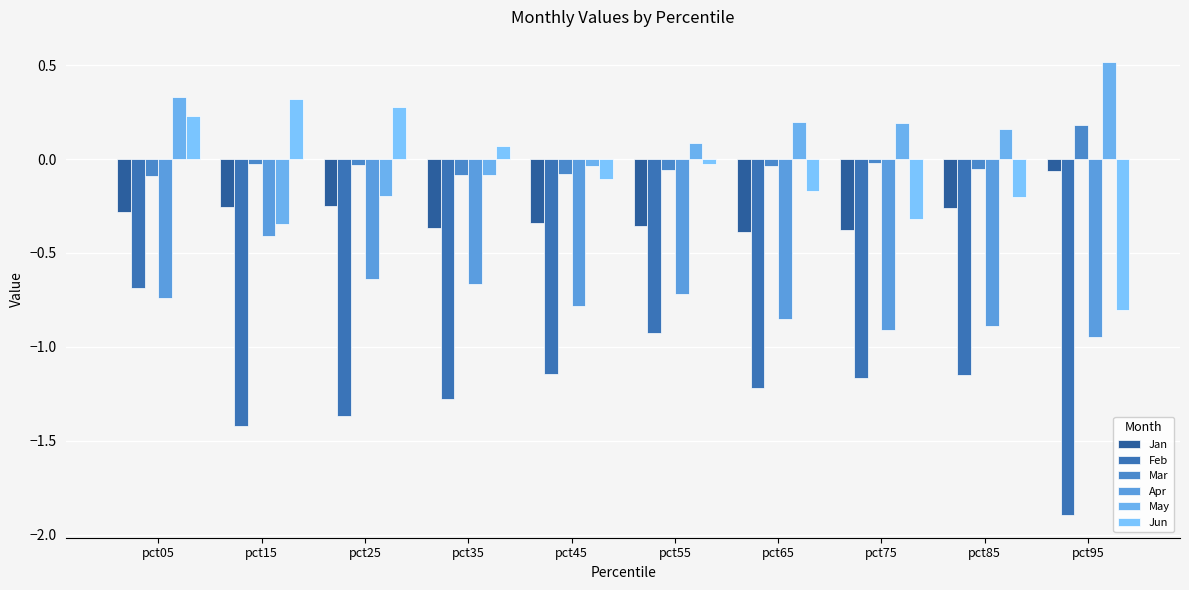

At pct95, list the series in order from largest to smallest.

May, Mar, Jan, Jun, Apr, Feb